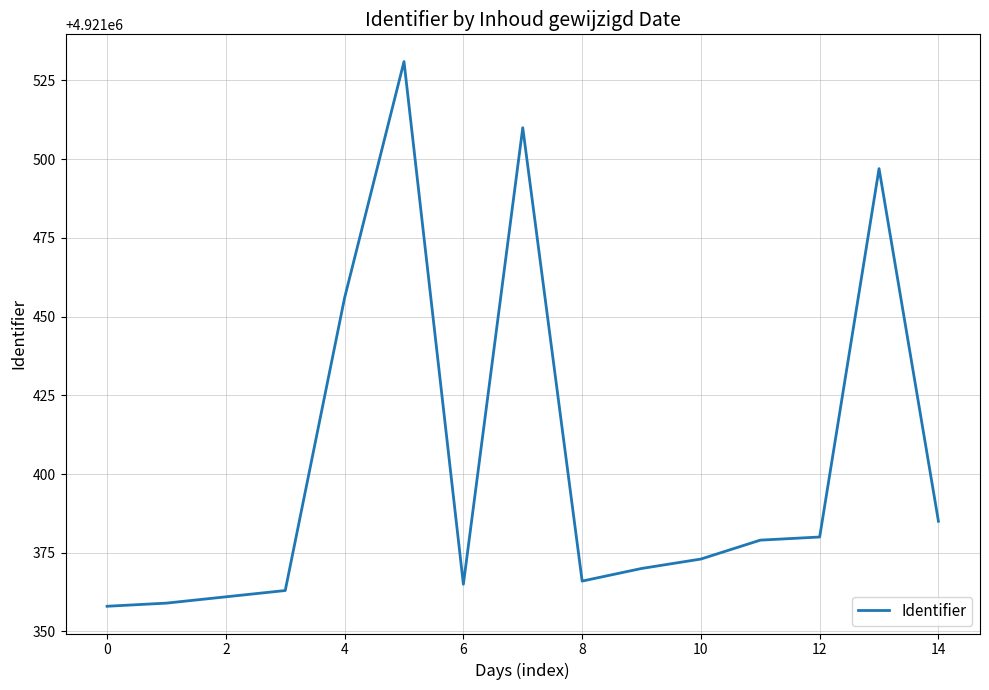

What is the difference between the maximum and minimum values?

173